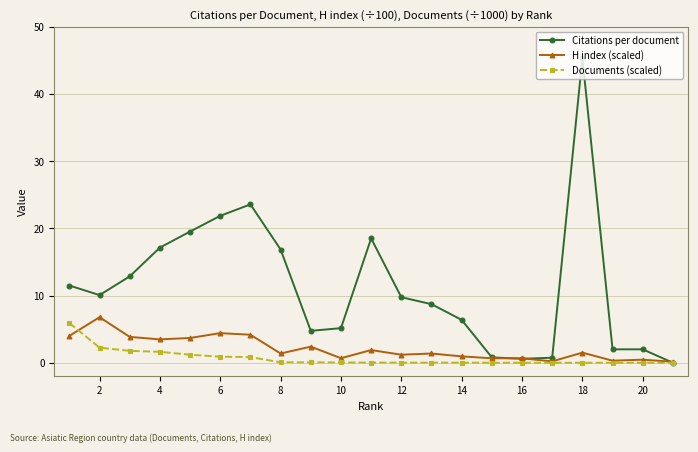

Which series has the widest spread of values?

Citations per document